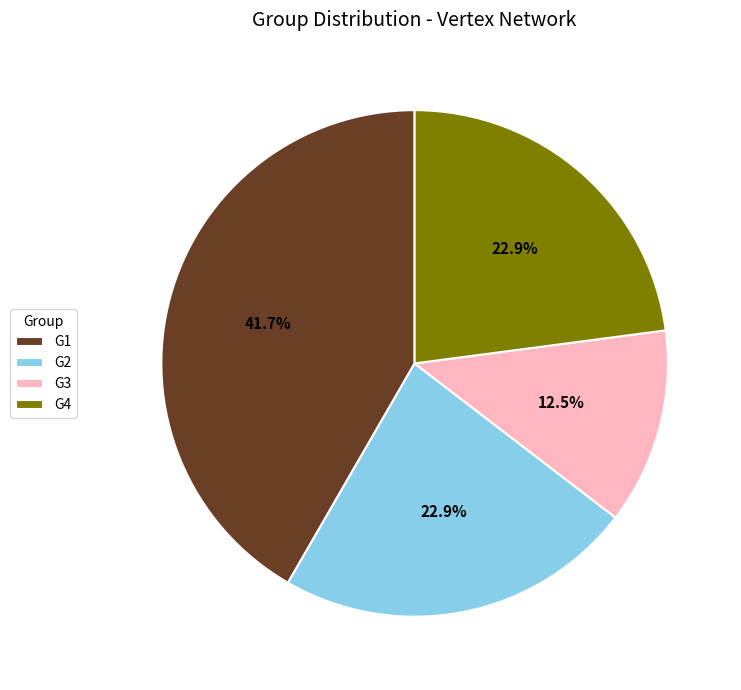

Is it true that G3 is 6% of the pie?

False